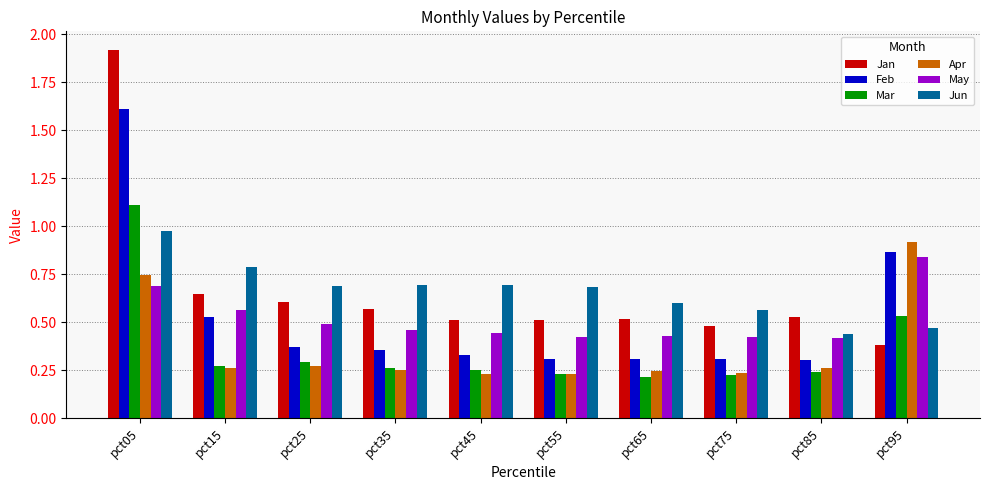

What is the sum of all Jun values?

6.6